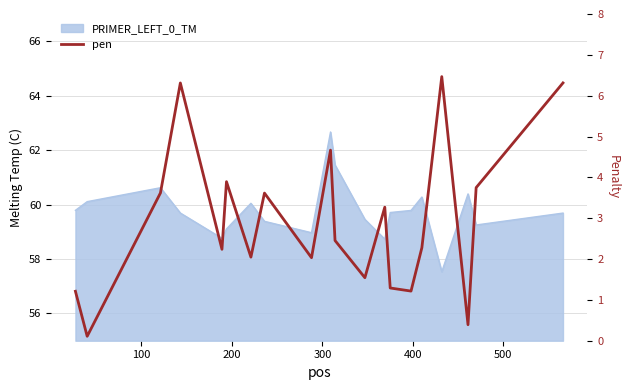

Reading left to right, what are all the values shown in this chart?

1.2	0.1	3.6	6.3	2.2	3.9	2.0	3.6	2.0	4.7	2.5	1.5	3.3	1.3	1.2	2.3	6.5	0.4	3.7	6.3